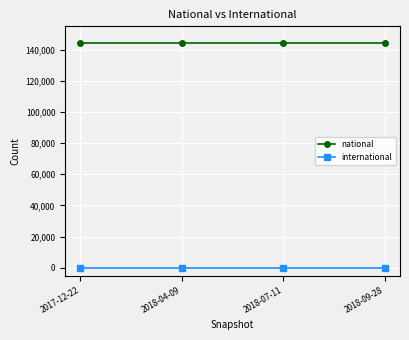

What is the average value of the national series?

144568